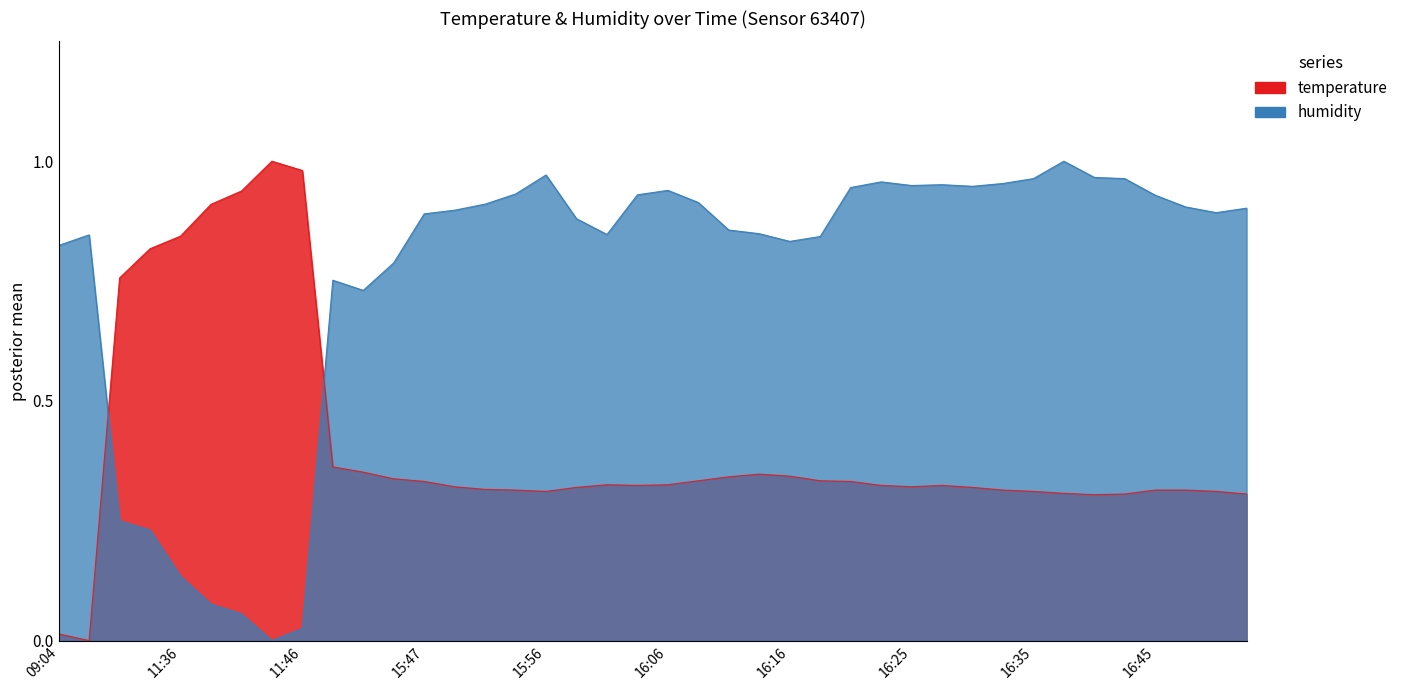

What position from the right is 16:23?

13